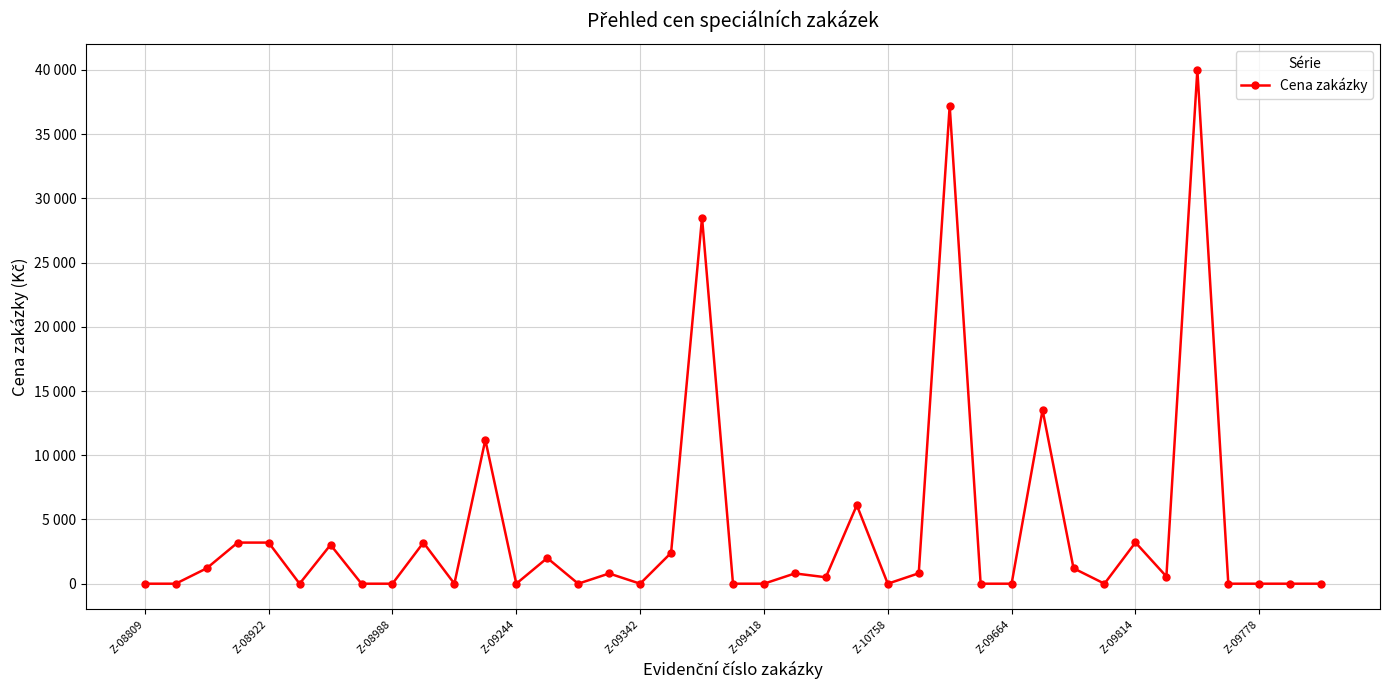

Does the chart have visible grid lines?

Yes